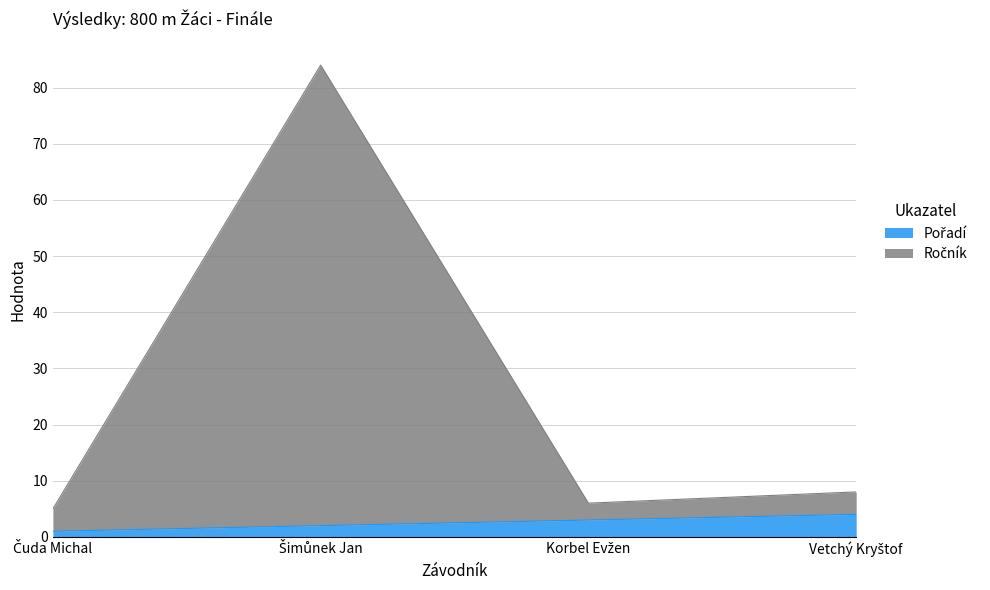

List the series in order of their peak value, highest first.

Ročník, Pořadí